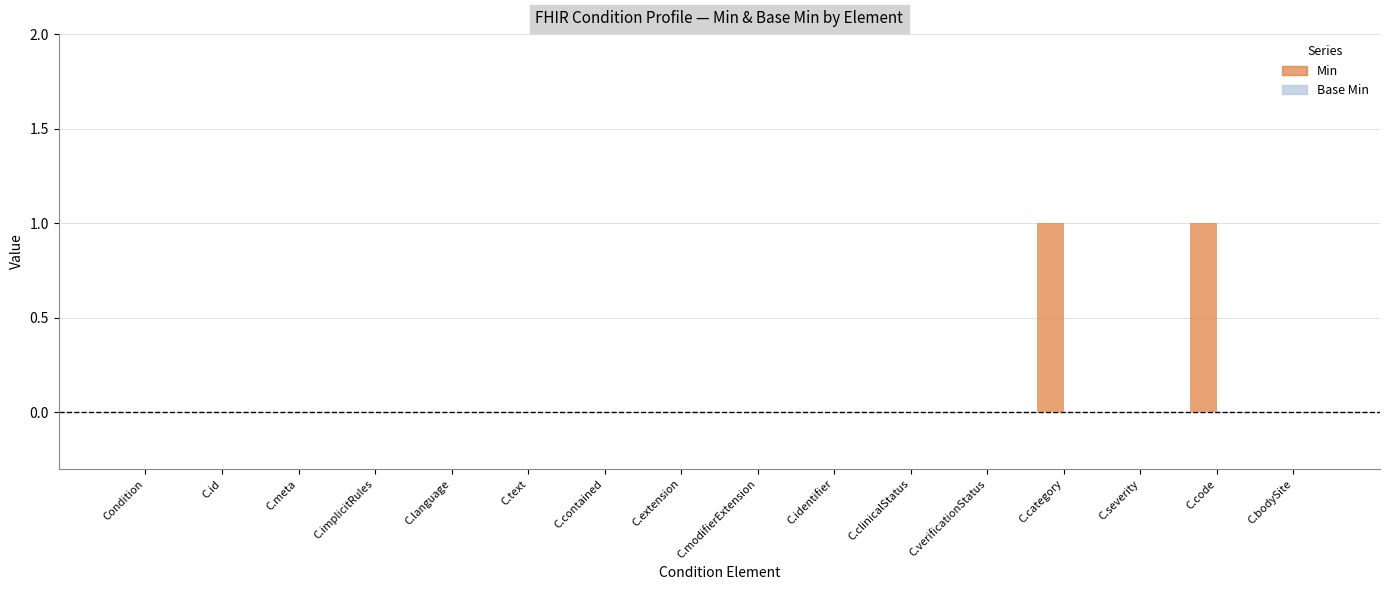

Is it true that the value at C.meta is 0?

True